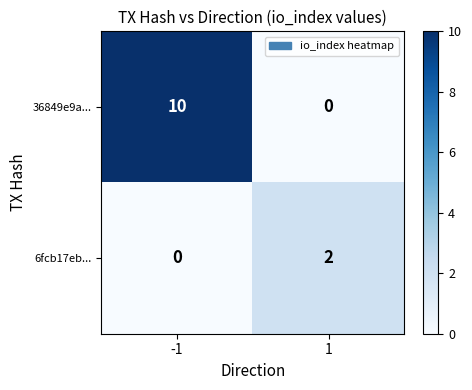

Which series has the largest range (max minus min)?

36849e9a...